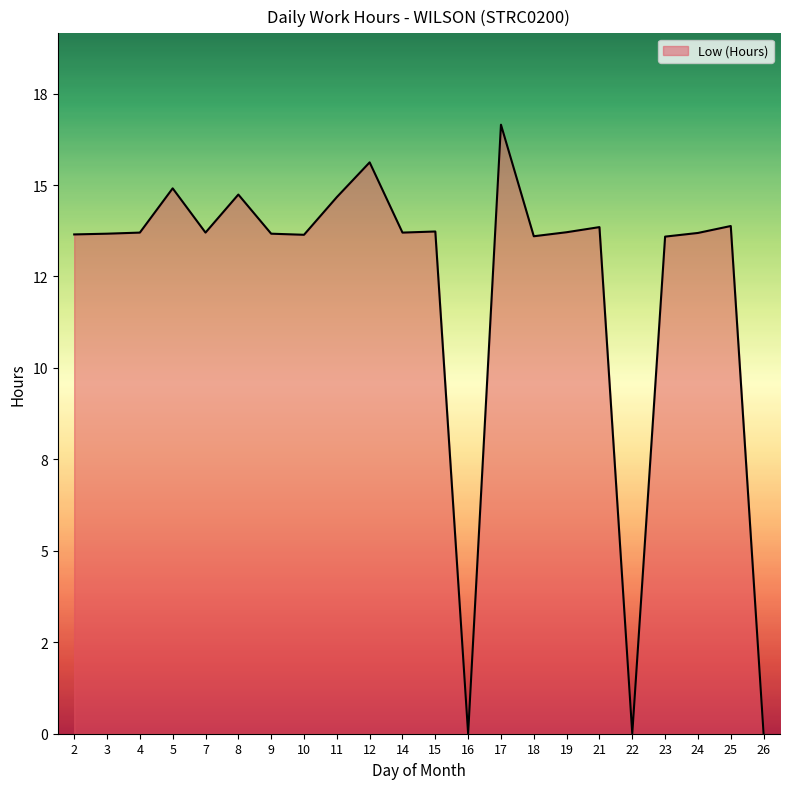

Is this an area chart (filled region under the line)?

Yes